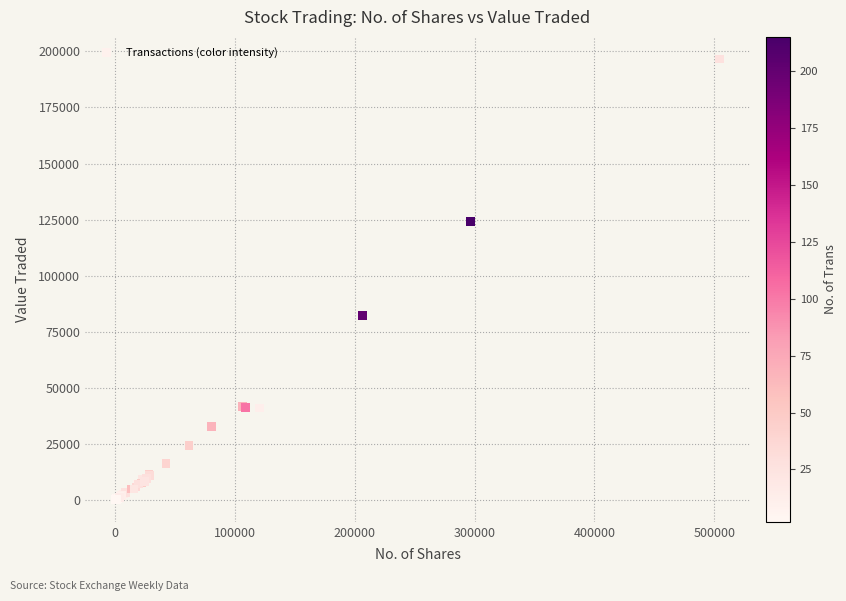

What Y value in the scatter plot is closest to 98348?

82311